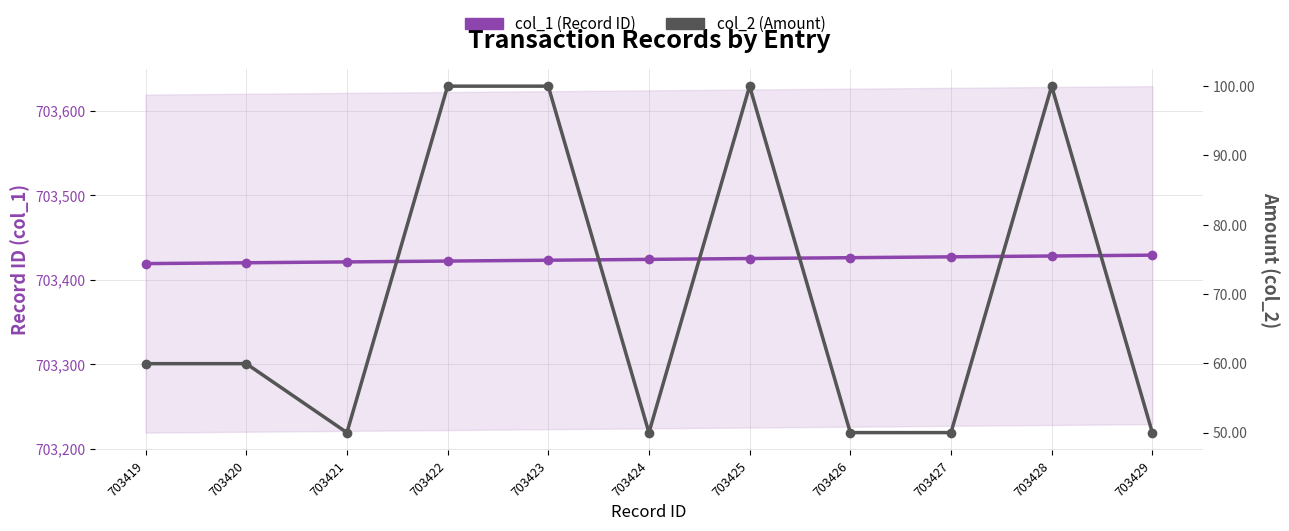

What is the approximate value of col_2 (Amount) at 703423?

100.0